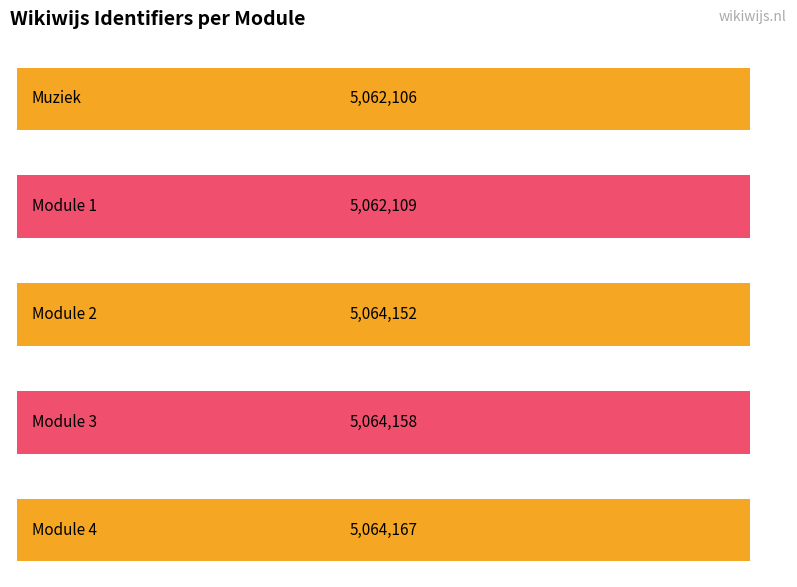

Rank the categories by value from lowest to highest.

Muziek, Module 1, Module 2, Module 3, Module 4